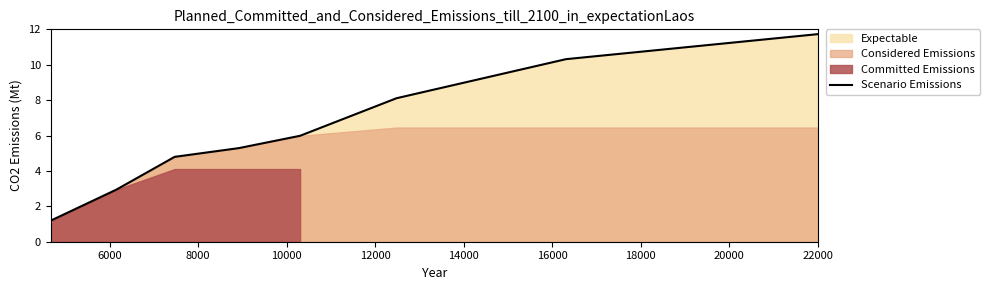

Reading left to right, list all the values displayed in this chart.

1.2	2.9	4.8	5.3	6.0	8.1	10.3	11.7